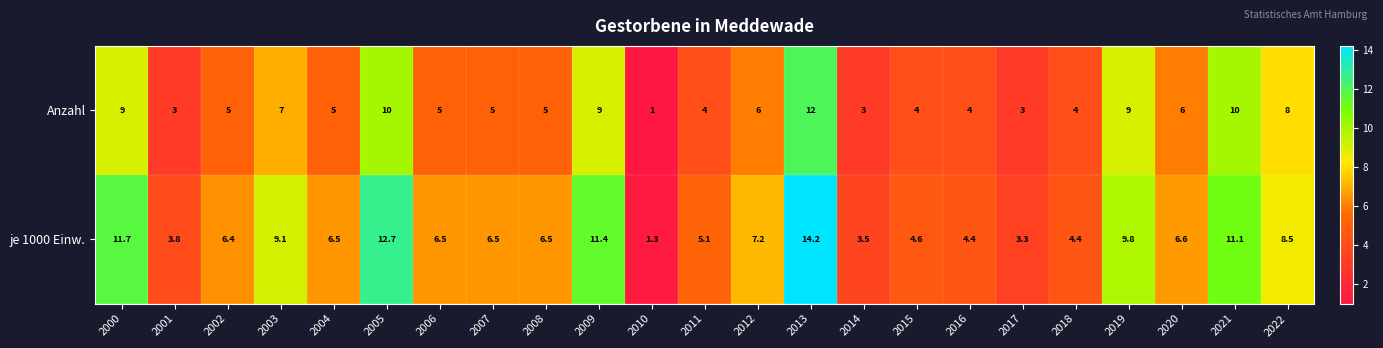

Is it true that Anzahl equals 5.2 at 2005?

False